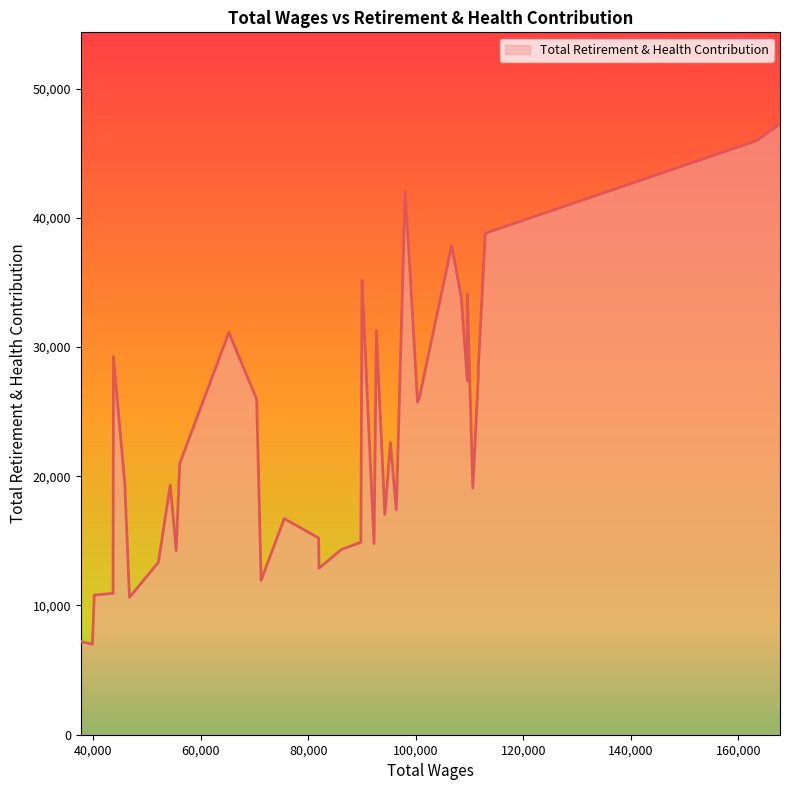

Is it true that the value at 28 is 31125?

True